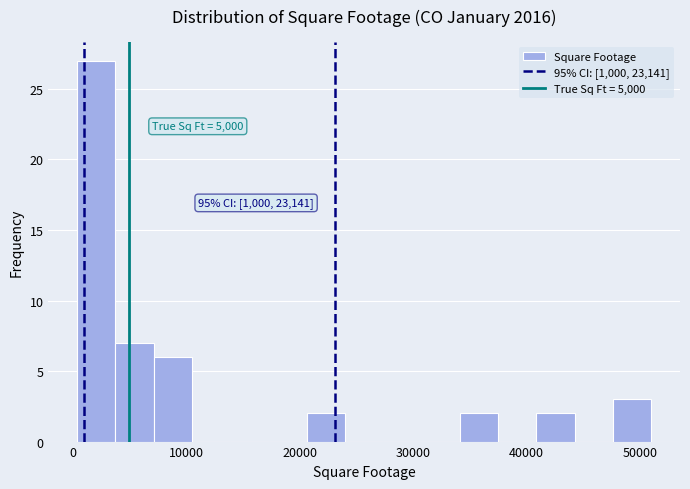

Around what value on the x-axis is the tallest bar? Give the approximate position of its centre, as read against the axis.

2000